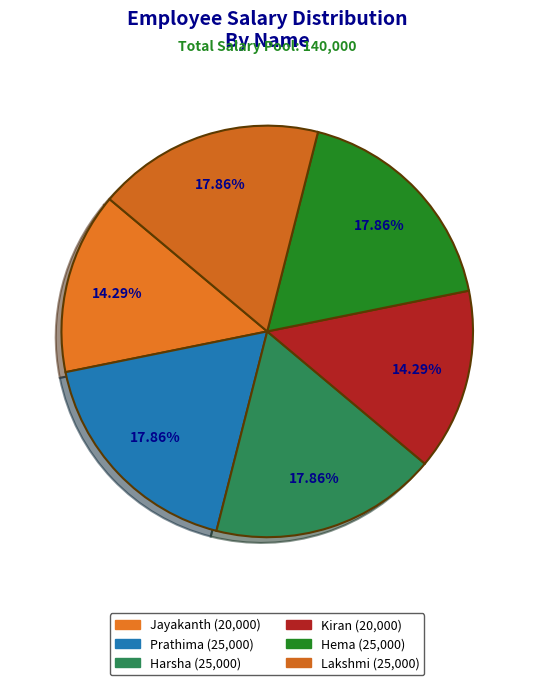

To the nearest percent, what portion does Harsha represent?

18%